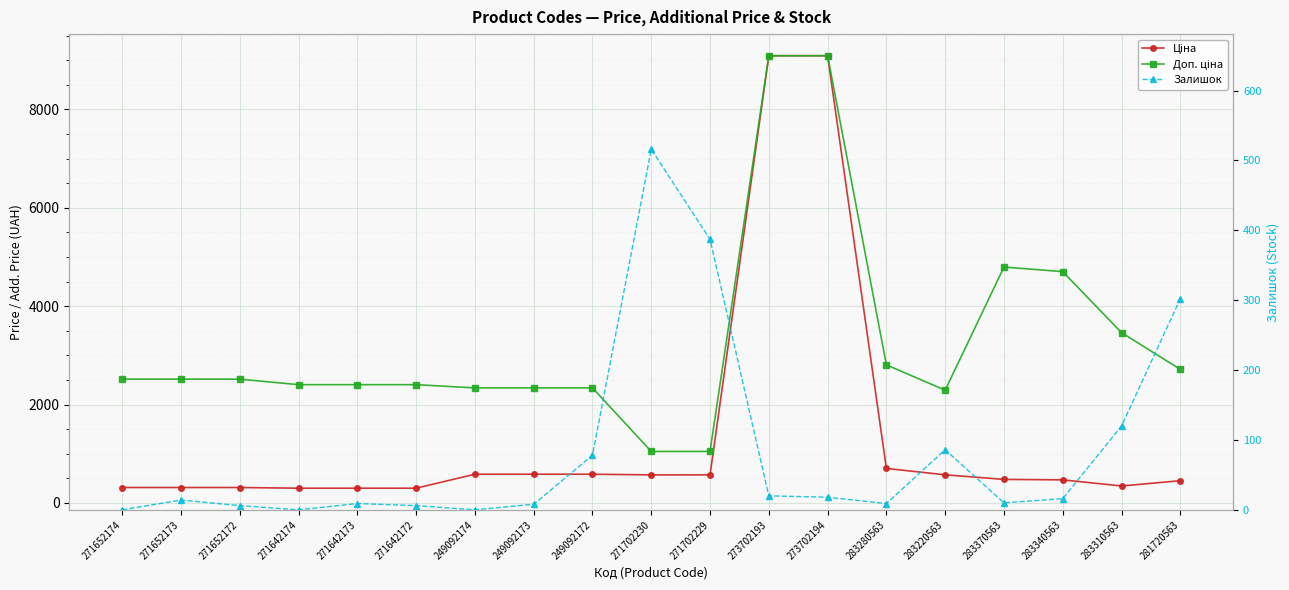

Which series has the largest total across all categories?

Доп. ціна